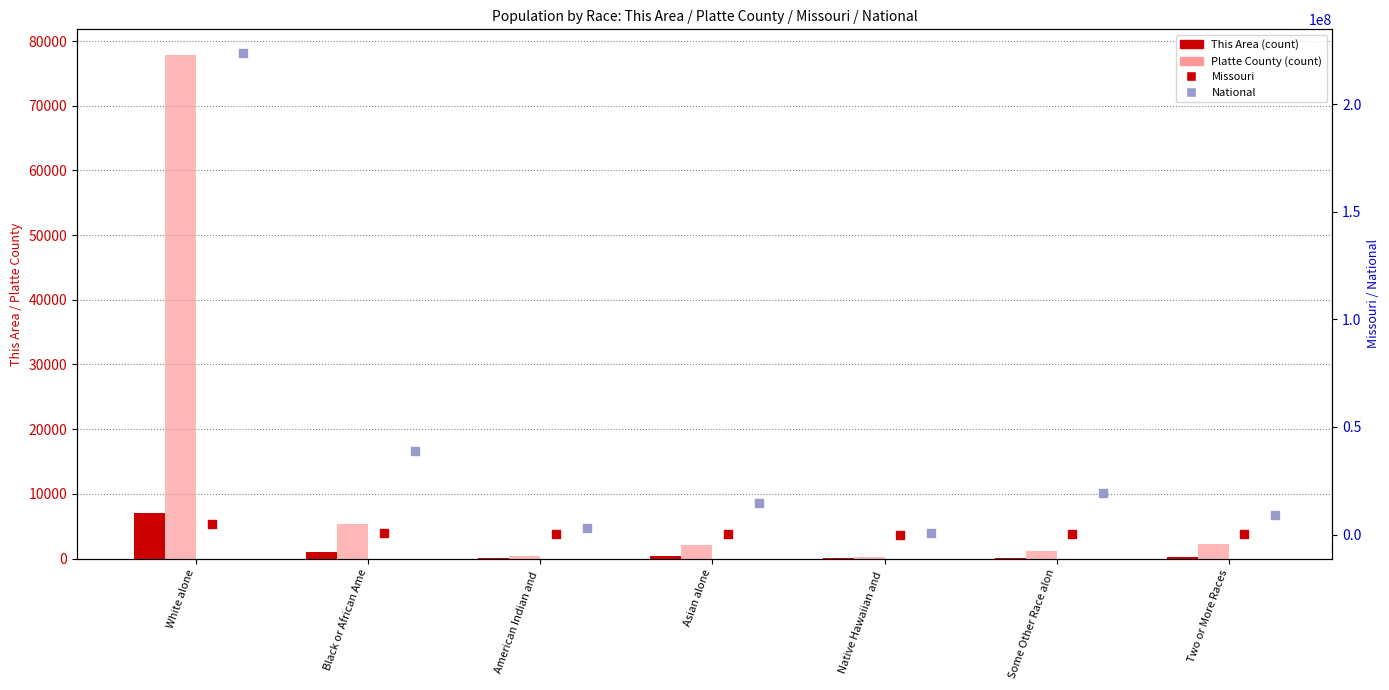

Is the value of National at Some Other Race alon greater than the value of Missouri at White alone?

Yes